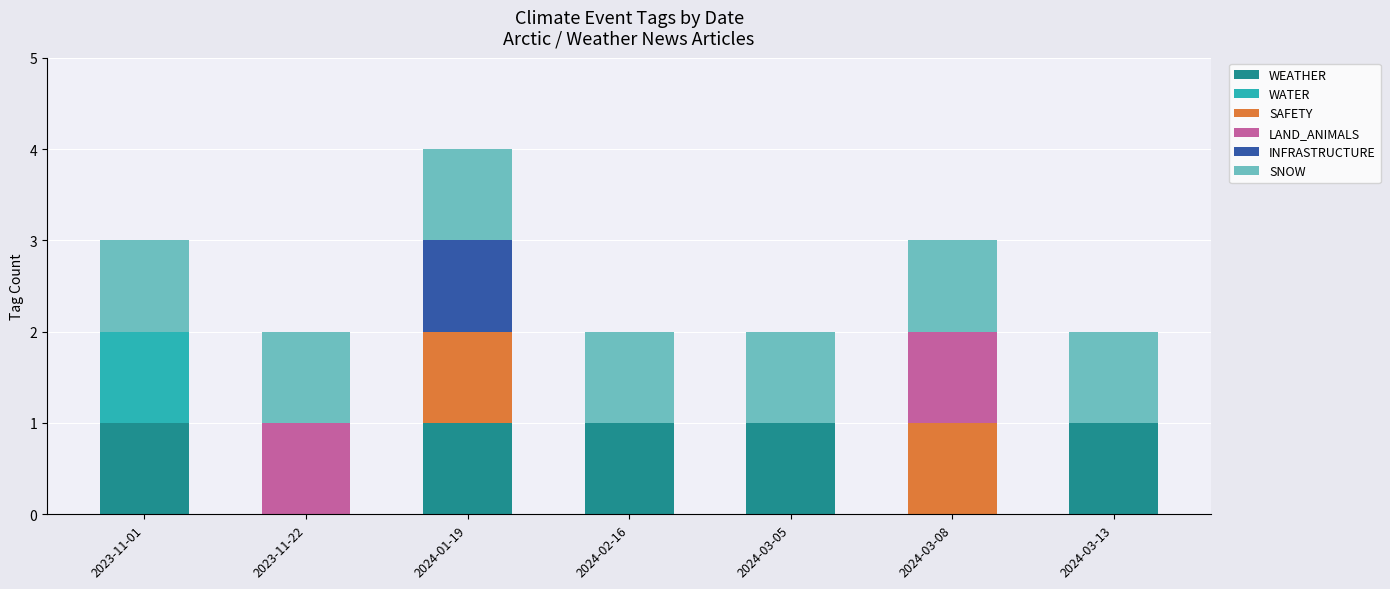

The WEATHER series shows 2 at 2024-01-19. True or false?

False